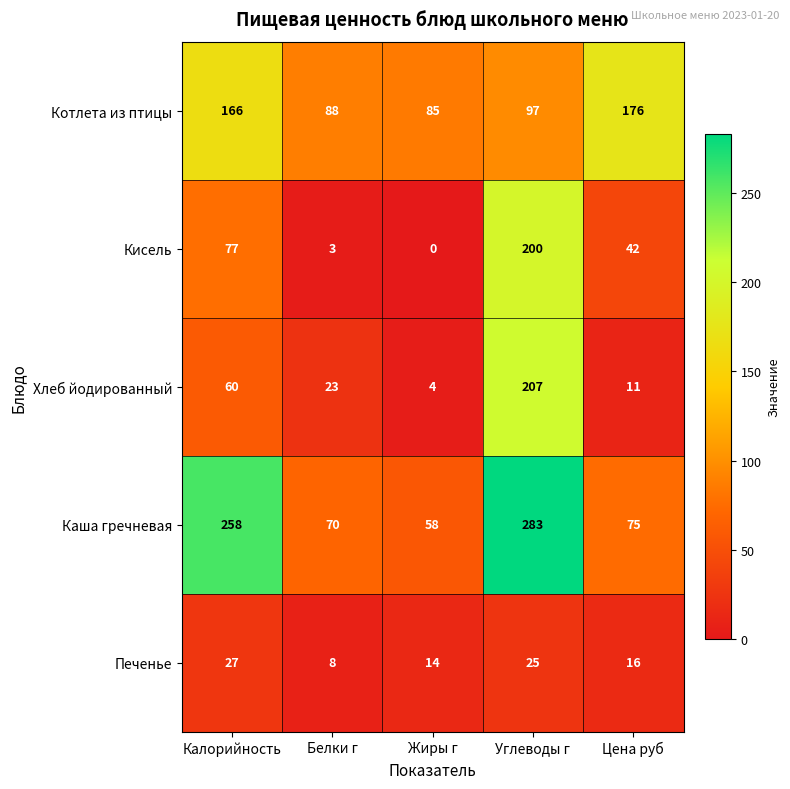

At which category does the chart reach its peak across all series?

Углеводы г